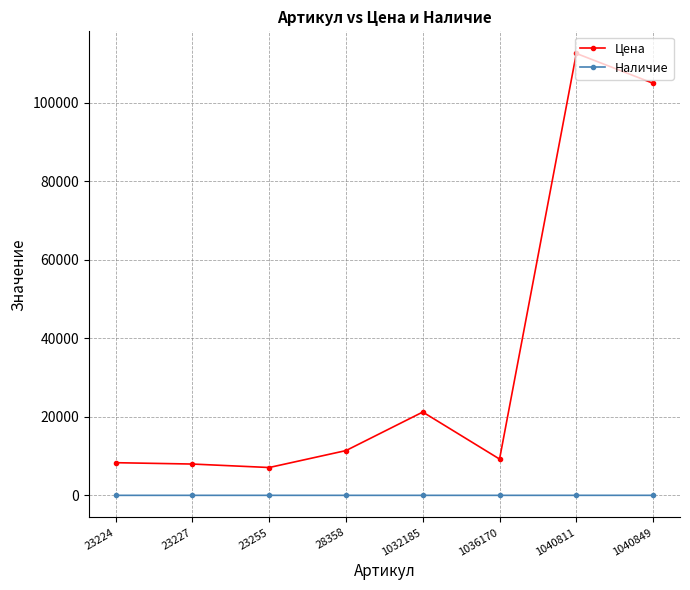

What is the difference between the maximum and minimum values in the Цена series?

105417